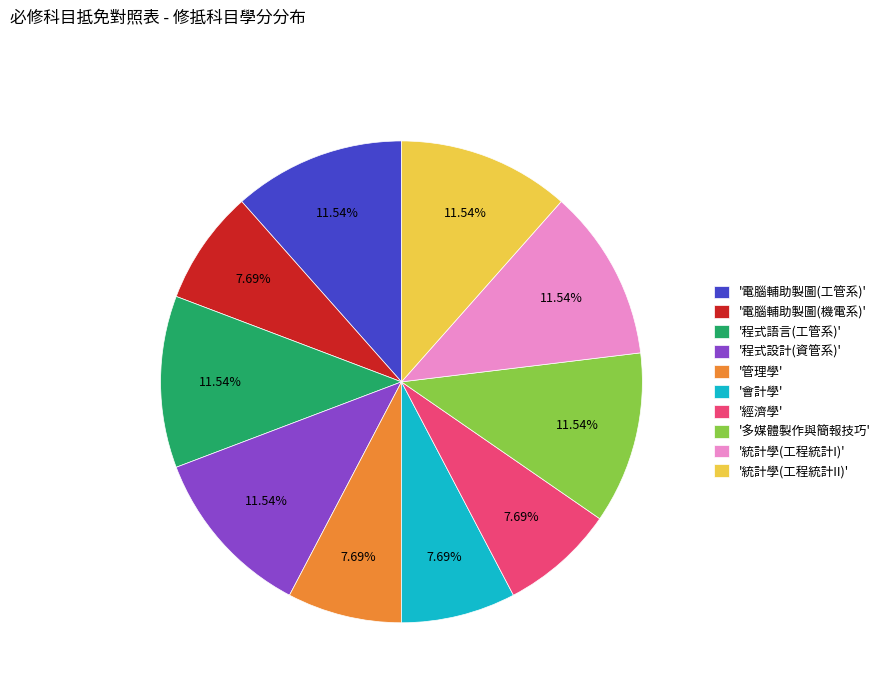

Count the number of slices in the pie.

10